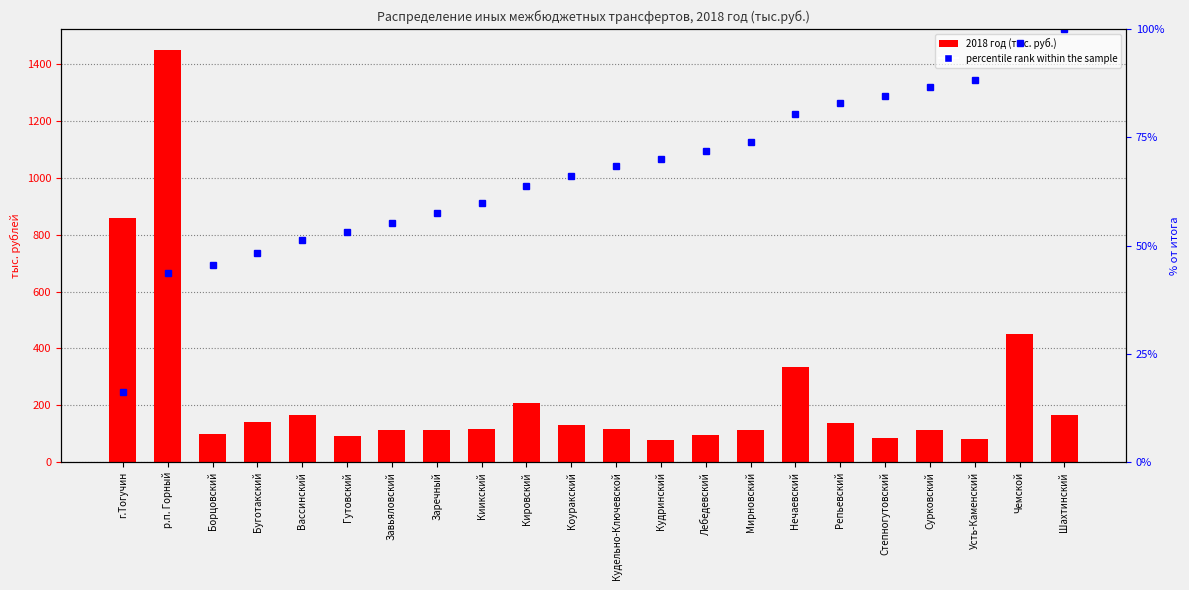

Reading right to left, transcribe all the data shown in this chart.

166.0	452.6	83.2	112.5	84.7	140.1	335.6	115.2	97.6	79.9	117.6	130.5	209.7	118.3	114.4	115.0	91.0	166.2	140.2	100.6	1449.4	858.7